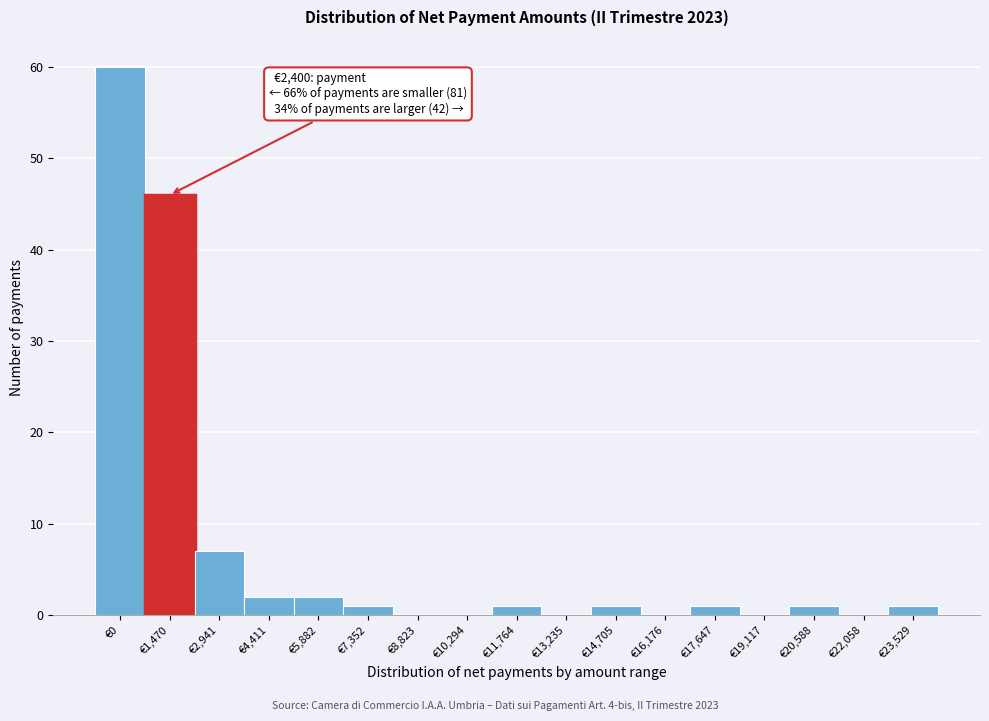

At which label is the value closest to 30?

€1,470